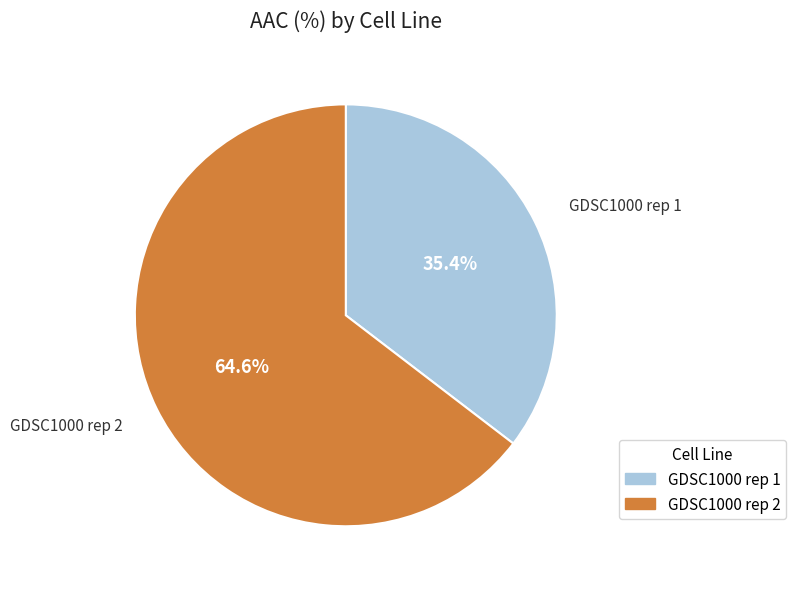

To the nearest percent, what portion does GDSC1000 rep 1 represent?

35%